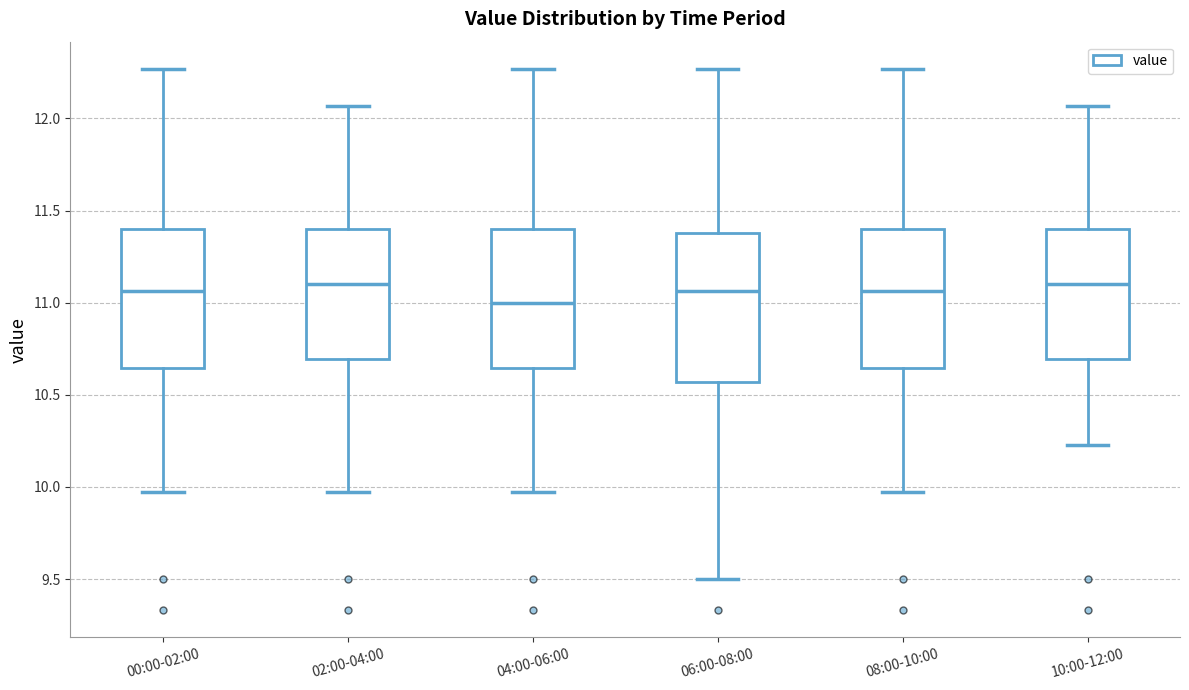

Reading left to right, transcribe this box plot: for each box, give where its median line is, the range the box spans, and where its two whiskers end, as read against the y-axis. The values are not printed on the chart, so give them approximately, as read against the axis.

00:00-02:00: median 11.05, box 10.65 to 11.40, whiskers 9.95 to 12.25
02:00-04:00: median 11.10, box 10.70 to 11.40, whiskers 9.95 to 12.05
04:00-06:00: median 11.00, box 10.65 to 11.40, whiskers 9.95 to 12.25
06:00-08:00: median 11.05, box 10.55 to 11.40, whiskers 9.50 to 12.25
08:00-10:00: median 11.05, box 10.65 to 11.40, whiskers 9.95 to 12.25
10:00-12:00: median 11.10, box 10.70 to 11.40, whiskers 10.25 to 12.05